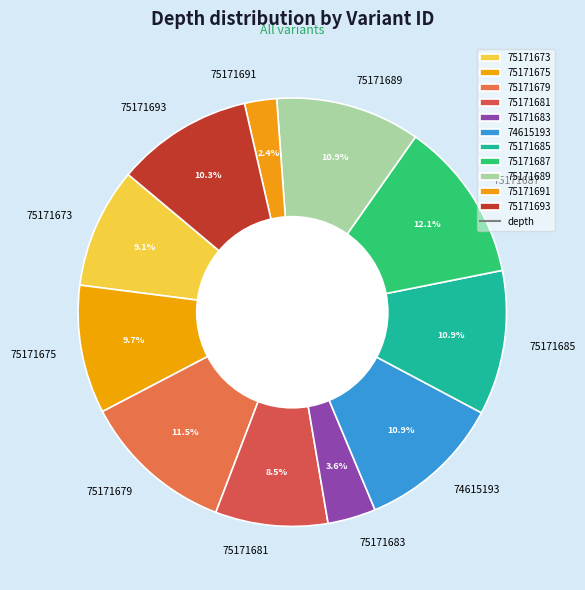

Is there any slice that represents more than half of the pie?

No